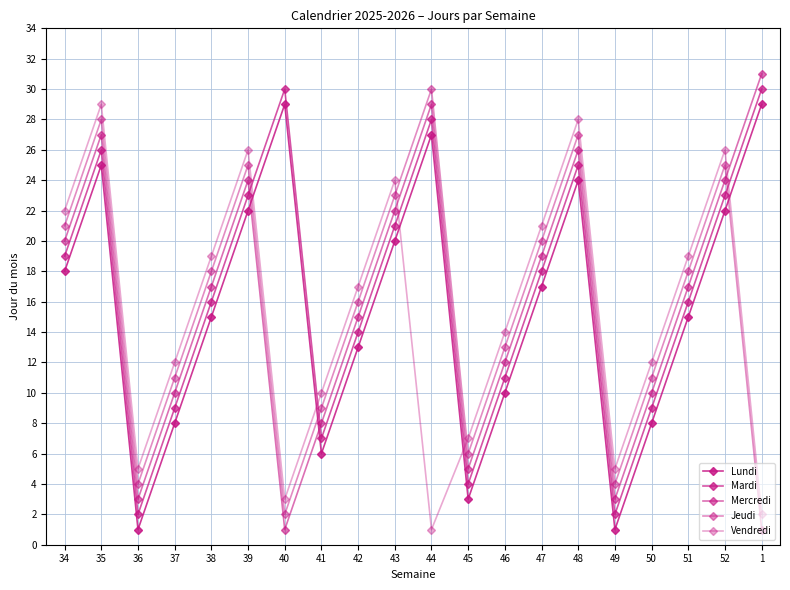

Is this an area chart (filled region under the line)?

No